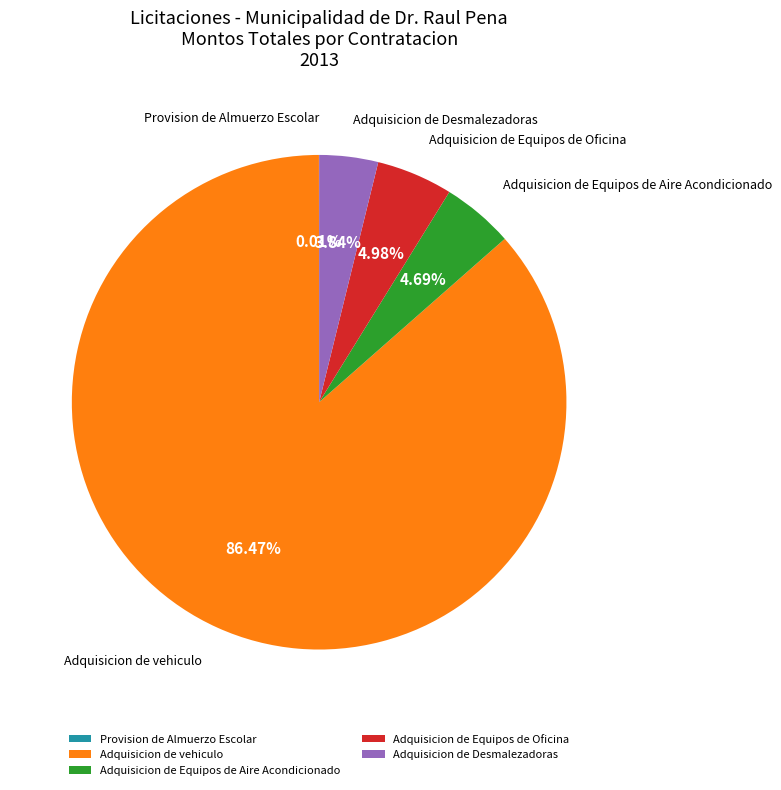

Approximately how many times larger is the value at Adquisicion de vehiculo compared to Adquisicion de Desmalezadoras?

22.5